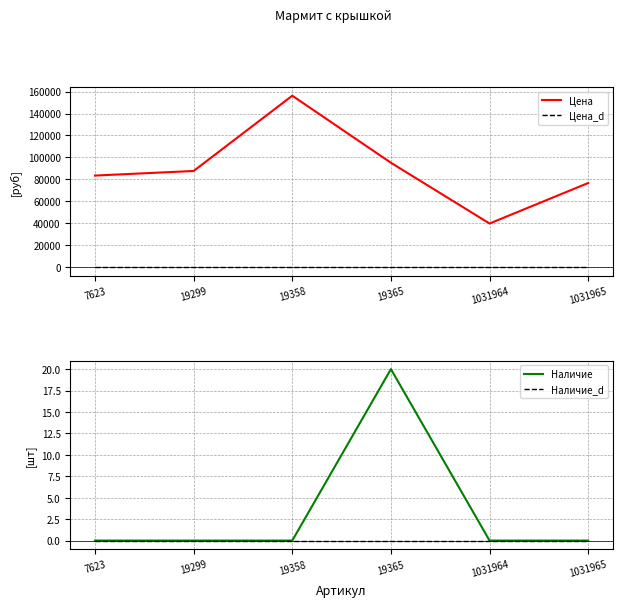

What is the value of the Цена point at the 5th from the left?

39756